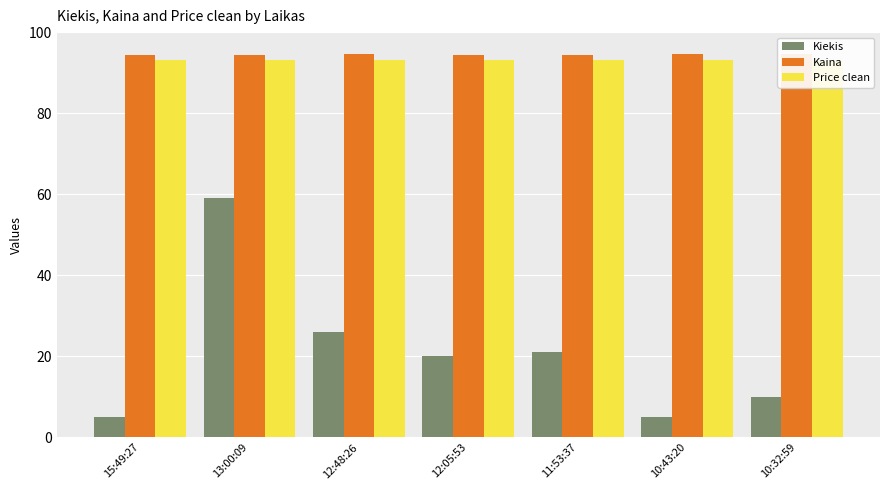

What is the minimum value shown in the chart?

5.0